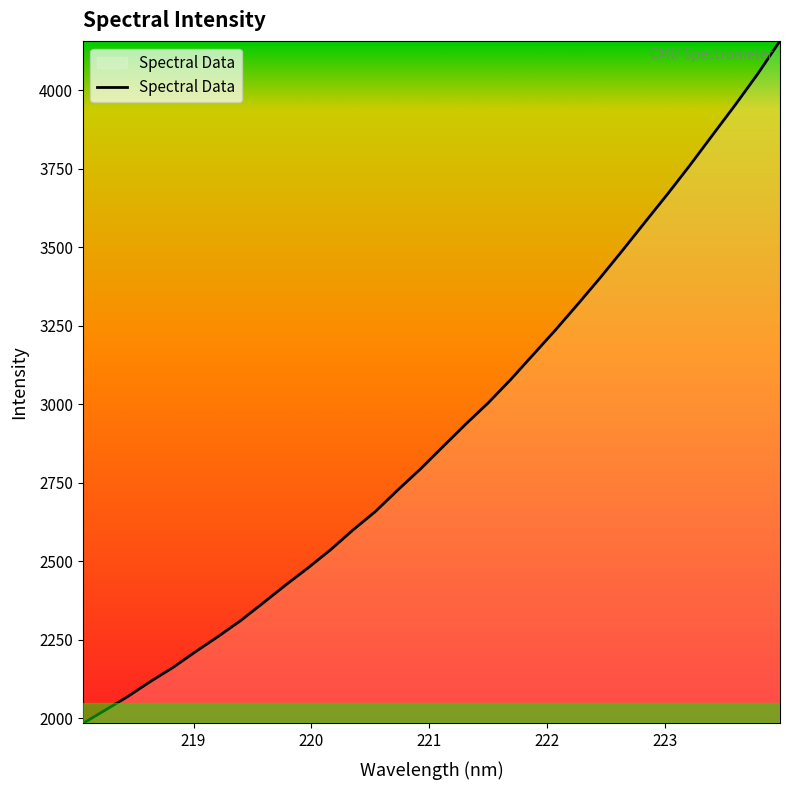

What is the greatest value displayed?

4157.7